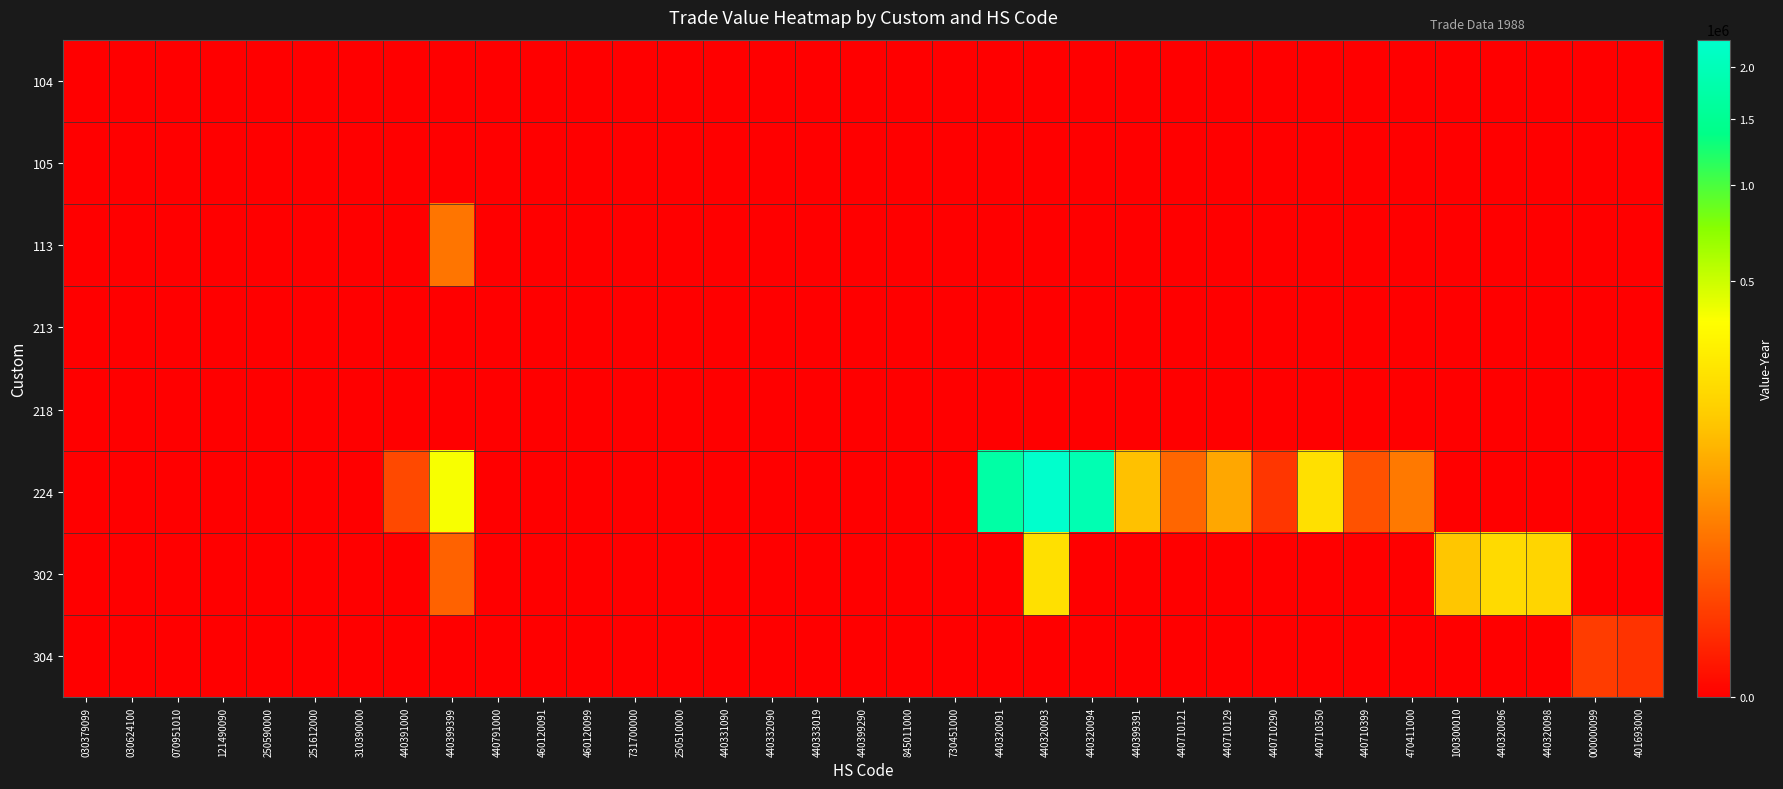

At which category is the sum across all series the highest?

440320093